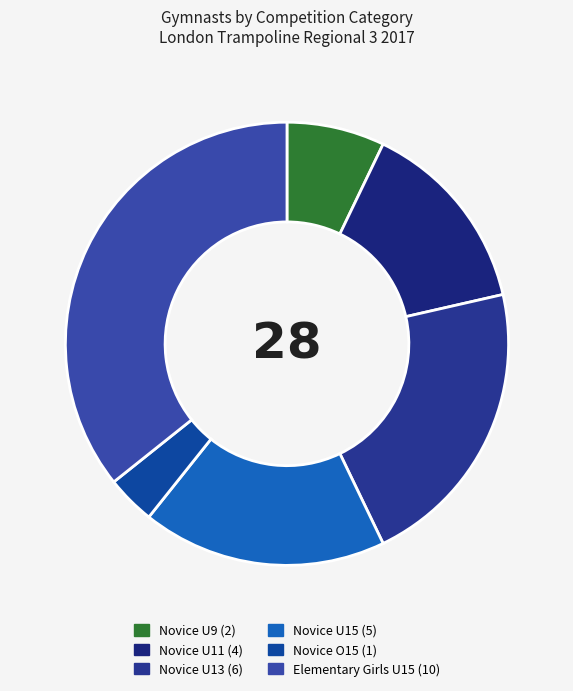

How many slices are in this pie chart?

6